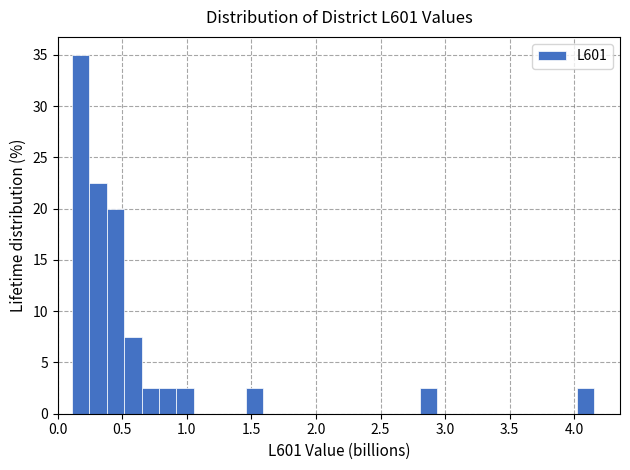

Around what value on the x-axis is the tallest bar? Give the approximate position of its centre, as read against the axis.

0.20